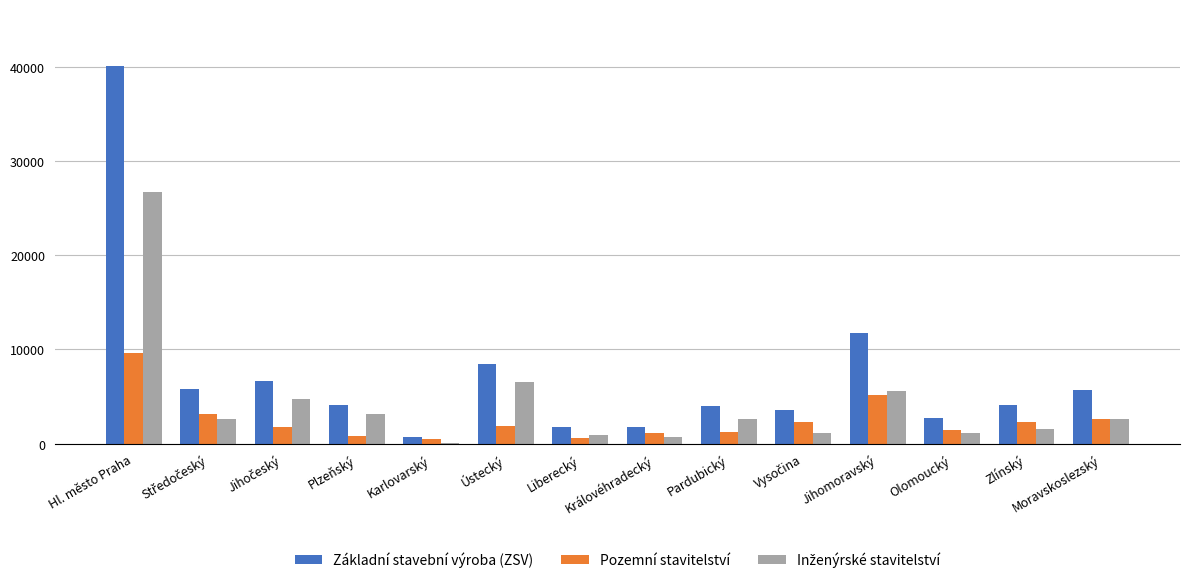

Which category has the highest value in the Pozemní stavitelství series?

Hl. město Praha